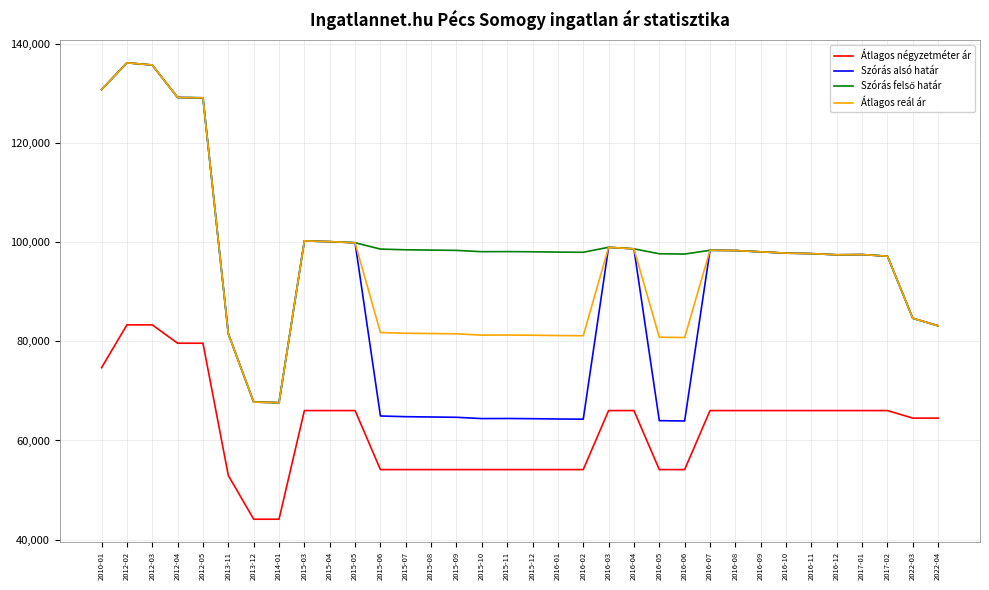

The value of Átlagos négyzetméter ár at 2015-05 is 66037. True or false?

True